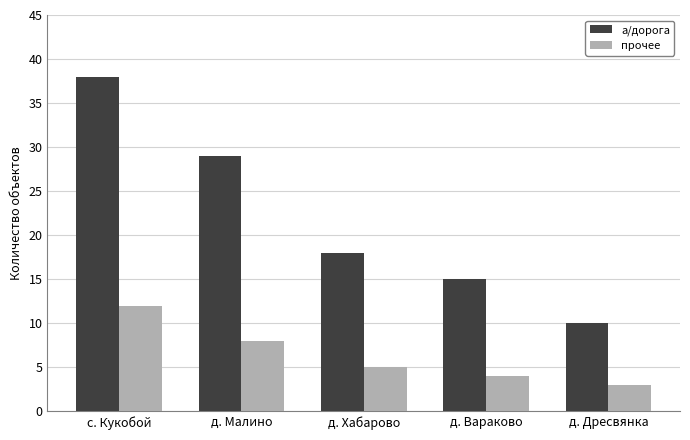

At д. Малино, list the series in order from smallest to largest.

прочее, а/дорога